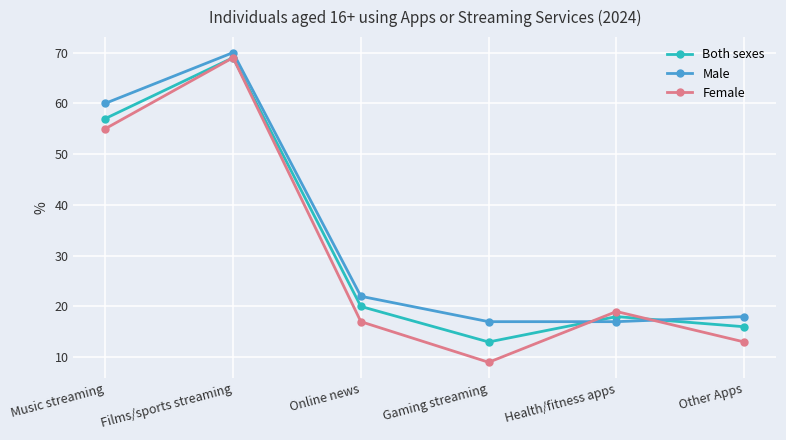

In Both sexes, how many points are lower than both neighbors (excluding endpoints)?

1